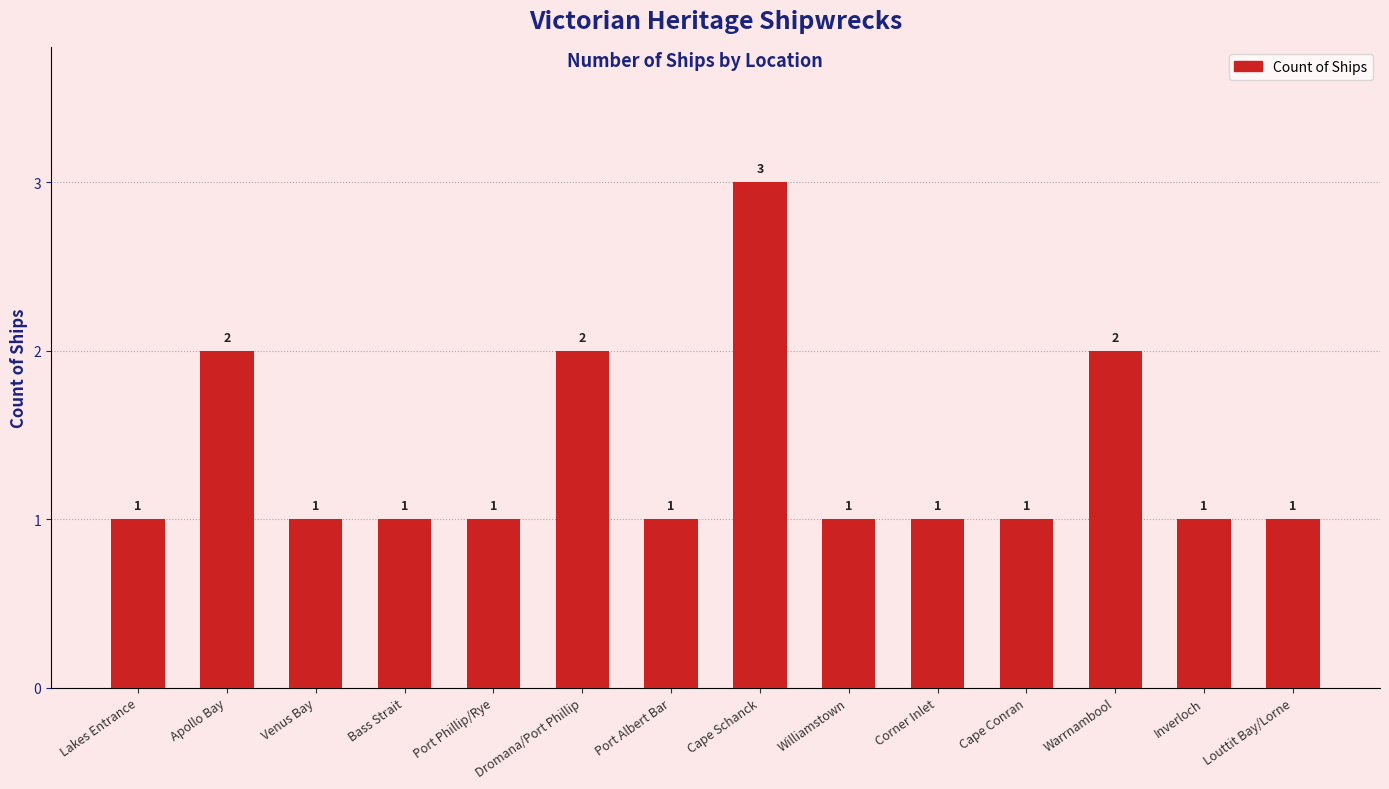

Reading left to right, what are all the values shown in this chart?

Lakes Entrance=1	Apollo Bay=2	Venus Bay=1	Bass Strait=1	Port Phillip/Rye=1	Dromana/Port Phillip=2	Port Albert Bar=1	Cape Schanck=3	Williamstown=1	Corner Inlet=1	Cape Conran=1	Warrnambool=2	Inverloch=1	Louttit Bay/Lorne=1